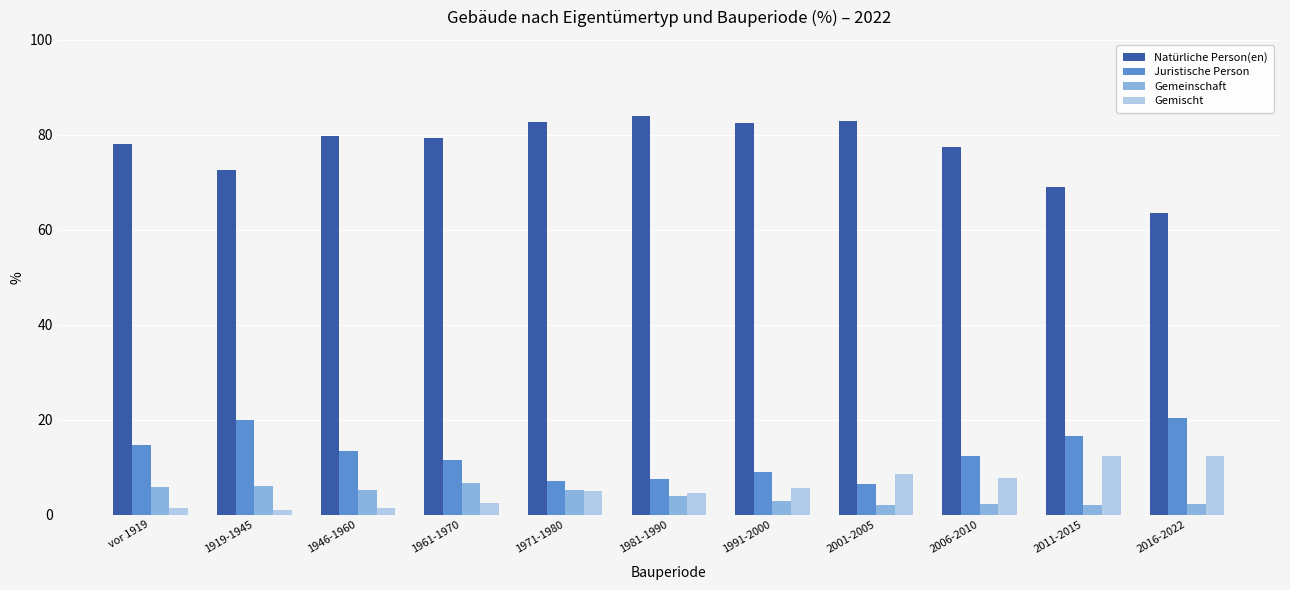

Is the value of Juristische Person at 1946-1960 greater than the value of Natürliche Person(en) at 1919-1945?

No